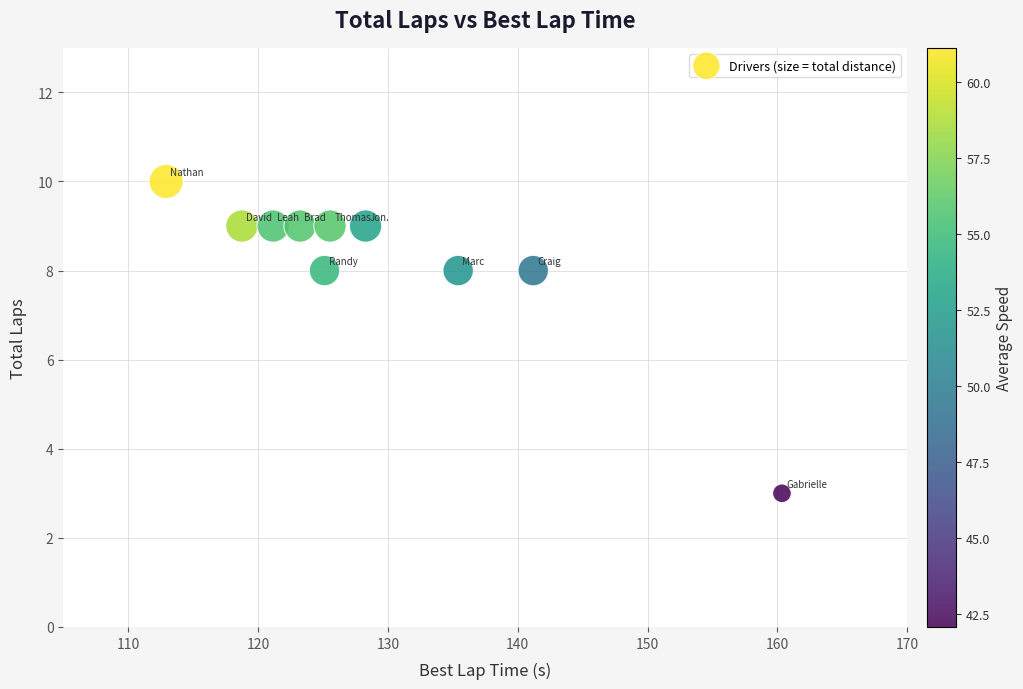

What is the average Y value?

8